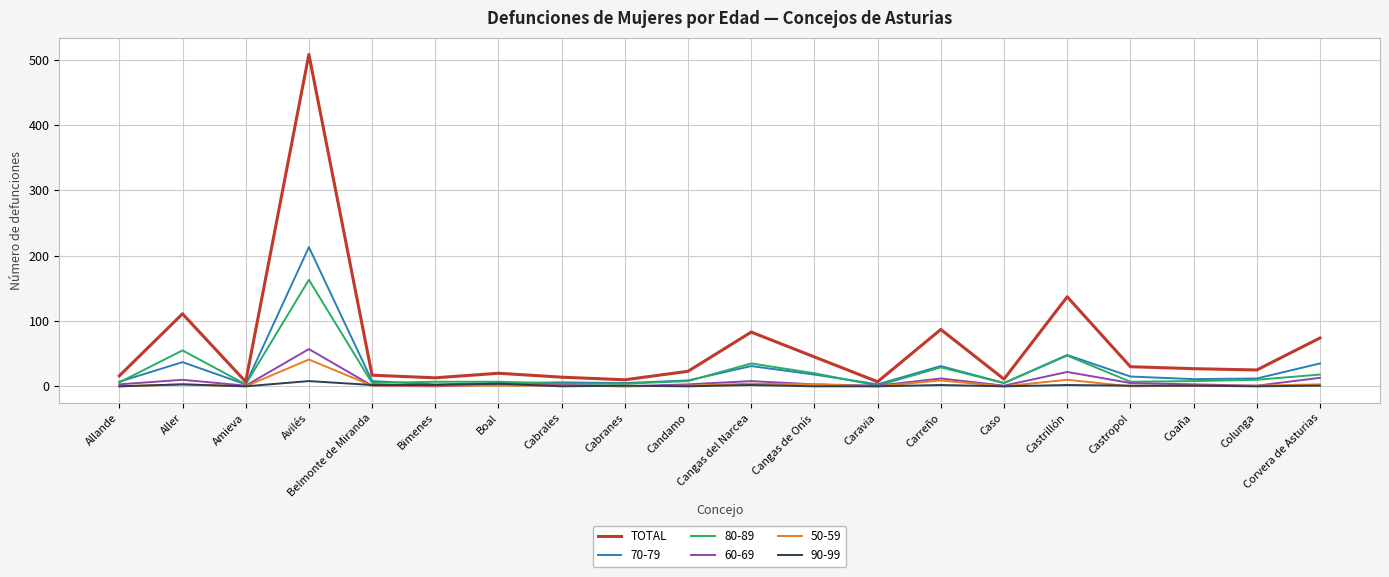

Which series has the widest spread of values?

TOTAL